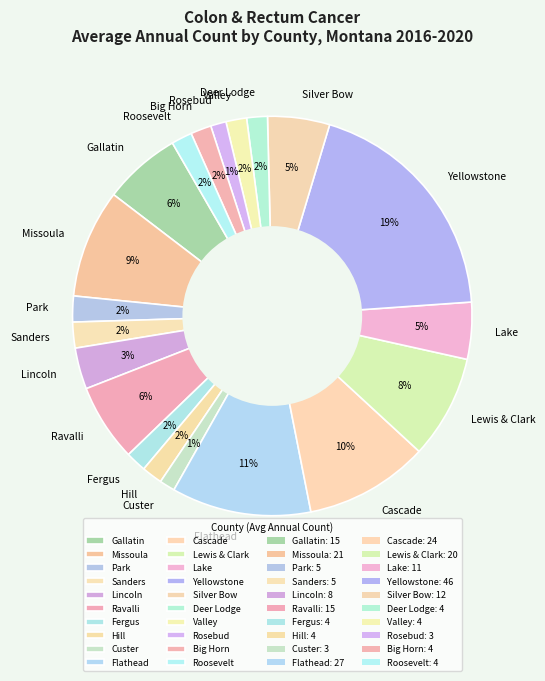

To the nearest percent, what is the combined percentage of Rosebud and Hill?

3%